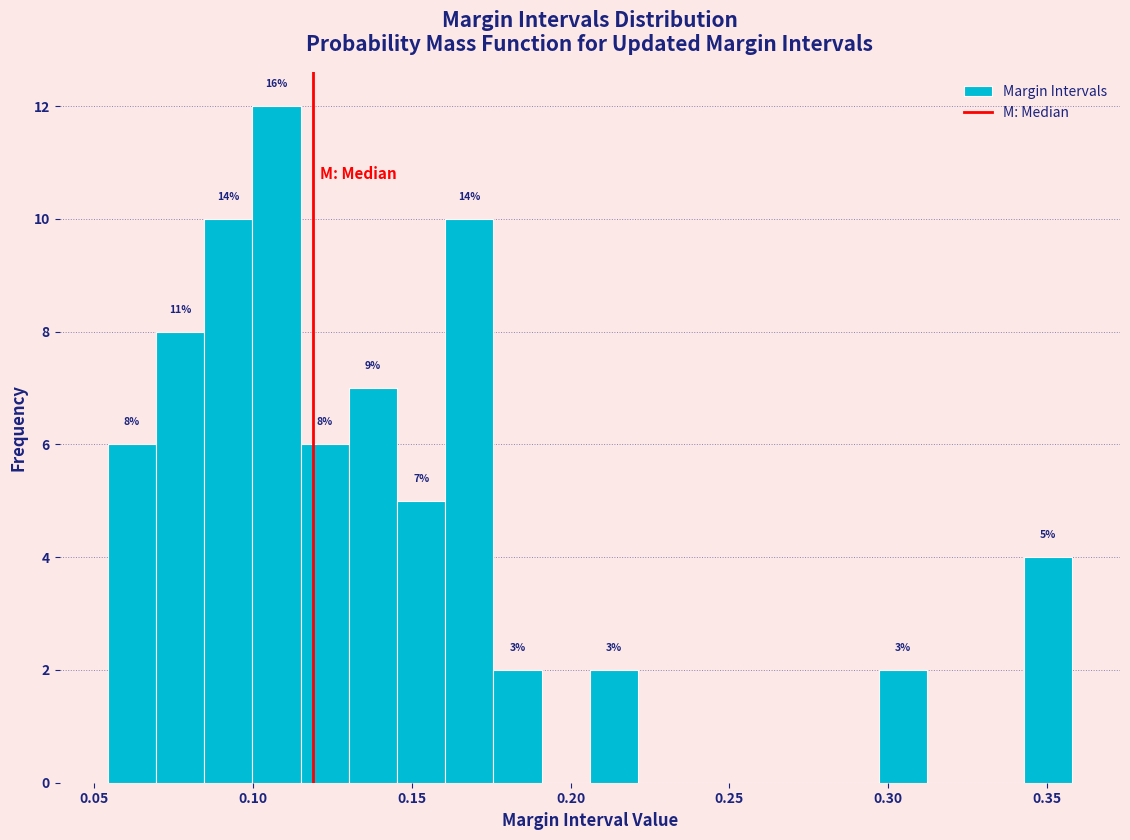

Around what value on the x-axis is the tallest bar? Give the approximate position of its centre, as read against the axis.

0.110